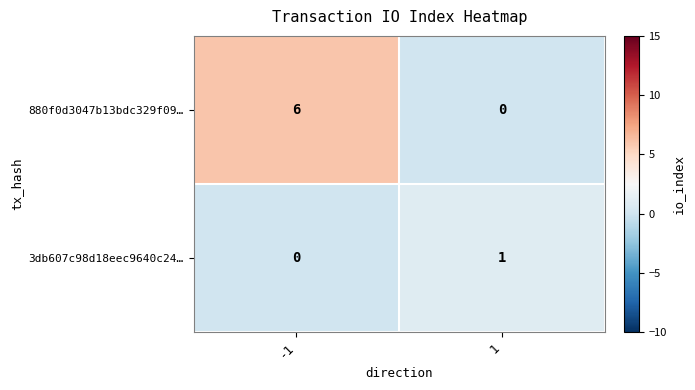

Rank the series by their average value, from highest to lowest.

880f0d3047b13bdc329f09…, 3db607c98d18eec9640c24…